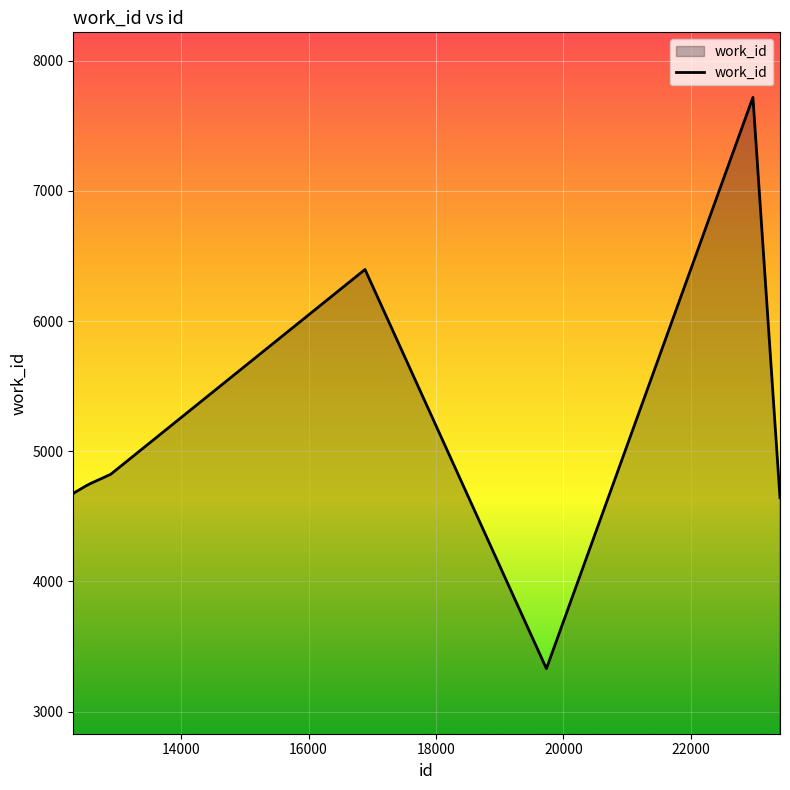

What is the difference between the maximum and minimum values?

4389